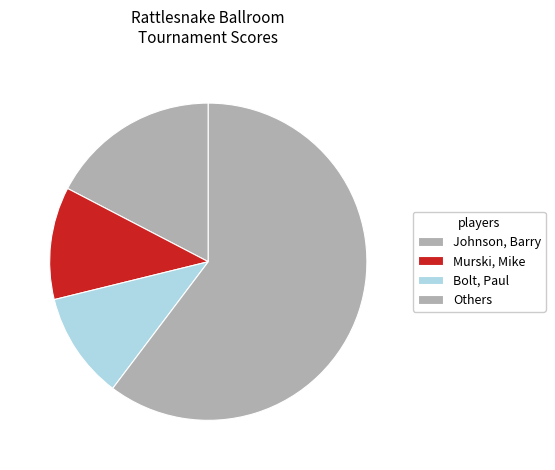

Count the number of slices in the pie.

4